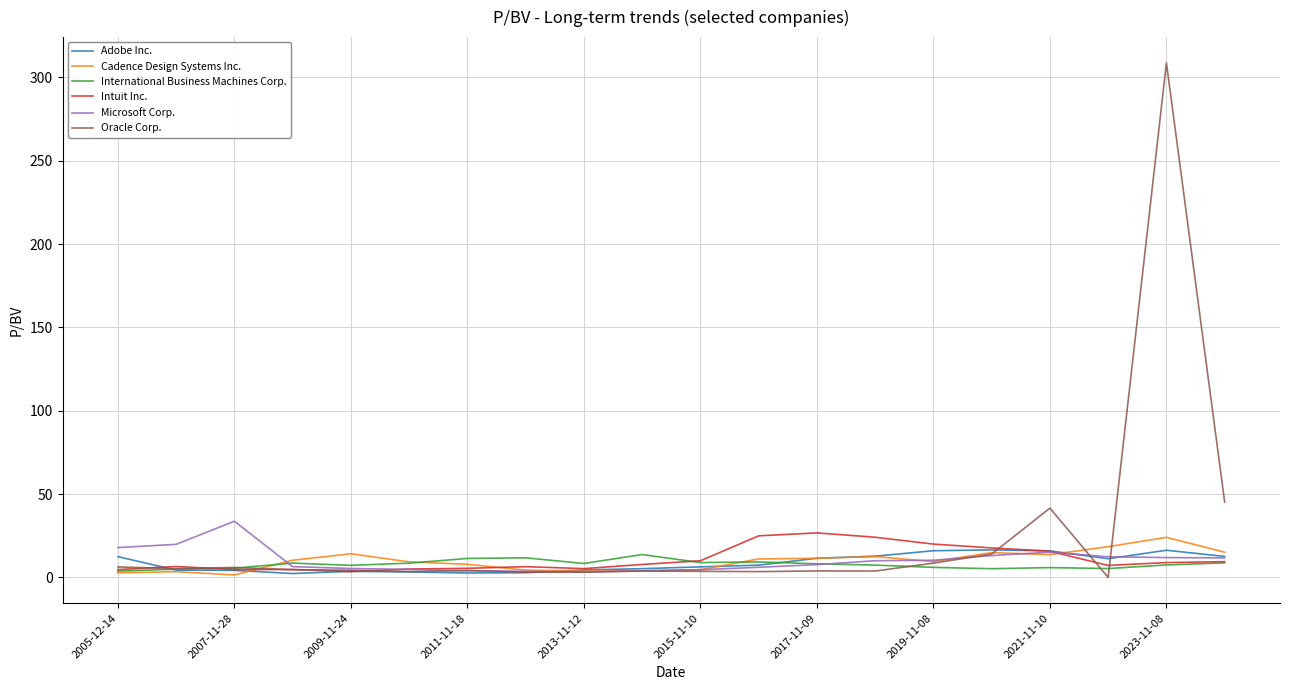

In Cadence Design Systems Inc., how many points are lower than both neighbors (excluding endpoints)?

4